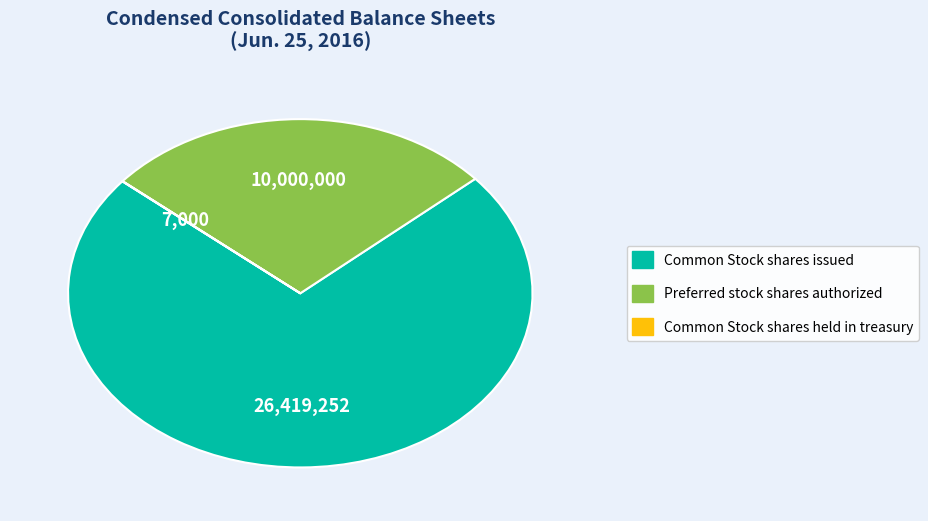

Is there a majority slice in this chart?

Yes